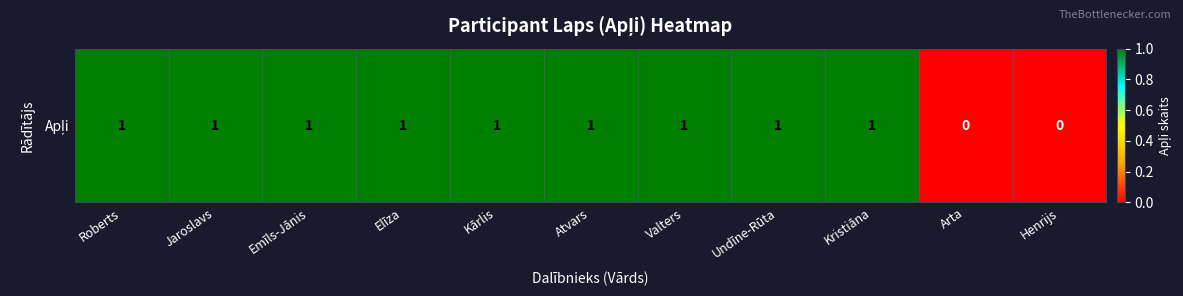

Rank the categories by value from lowest to highest.

Arta, Henrijs, Roberts, Jaroslavs, Emīls-Jānis, Elīza, Kārlis, Atvars, Valters, Undīne-Rūta, Kristiāna